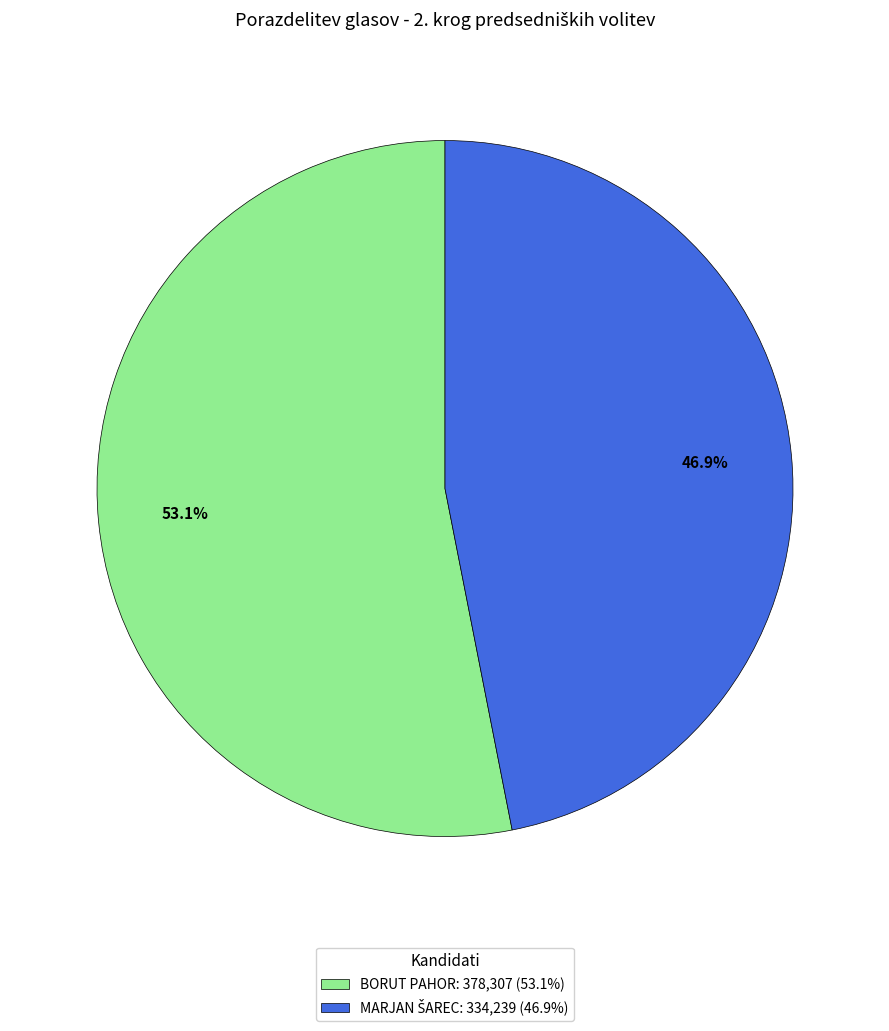

Count the number of slices in the pie.

2